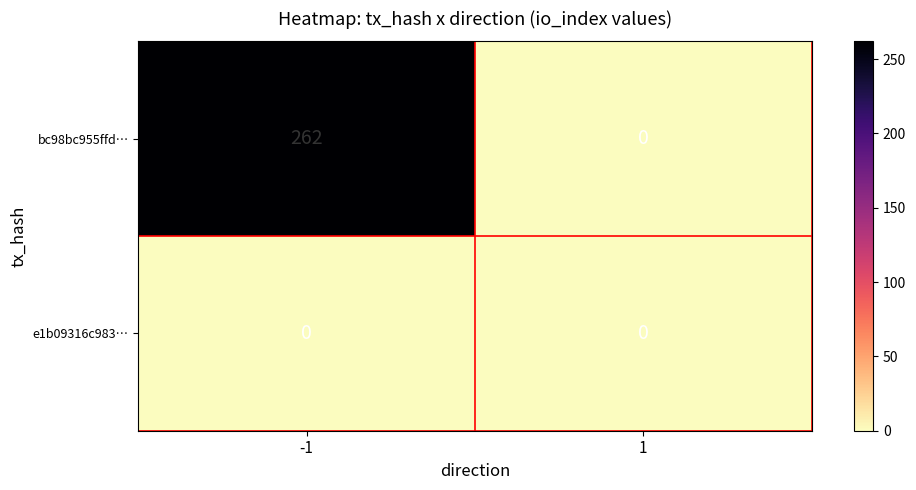

The e1b09316c983… series shows 0 at -1. True or false?

True